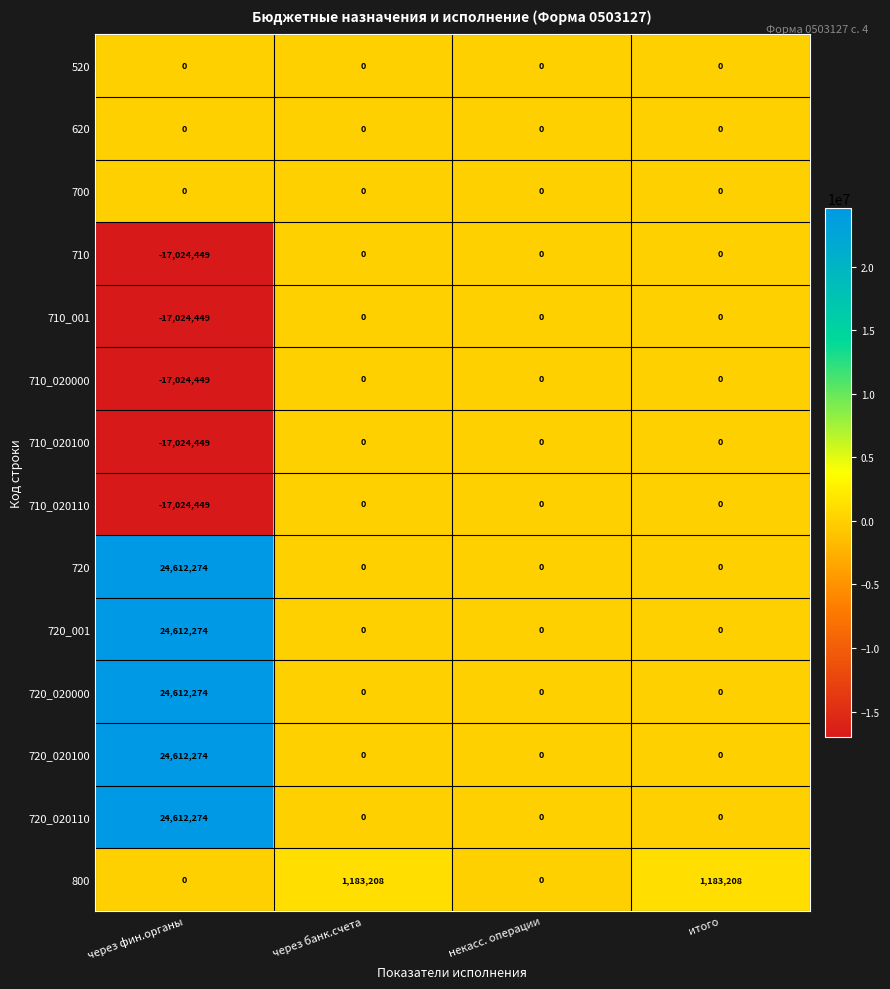

What is the smallest value displayed?

-17024449